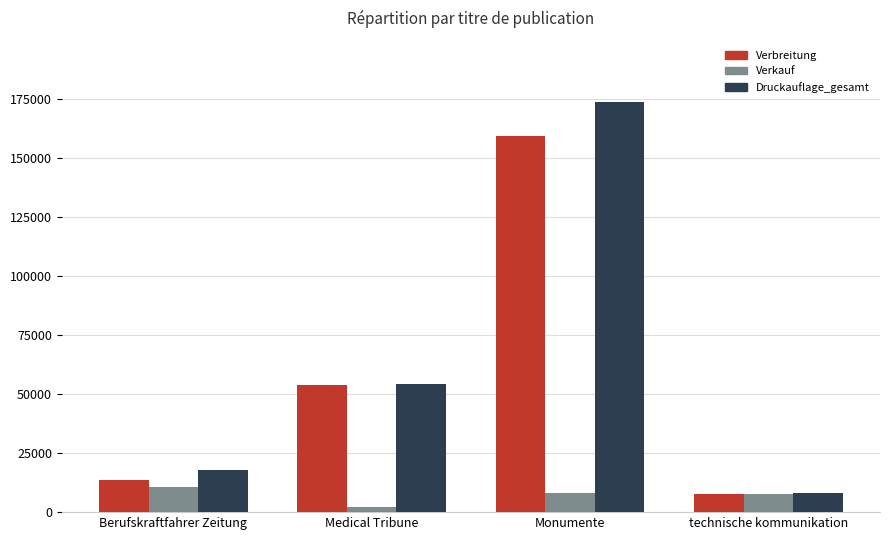

Count the number of data series in this chart.

3